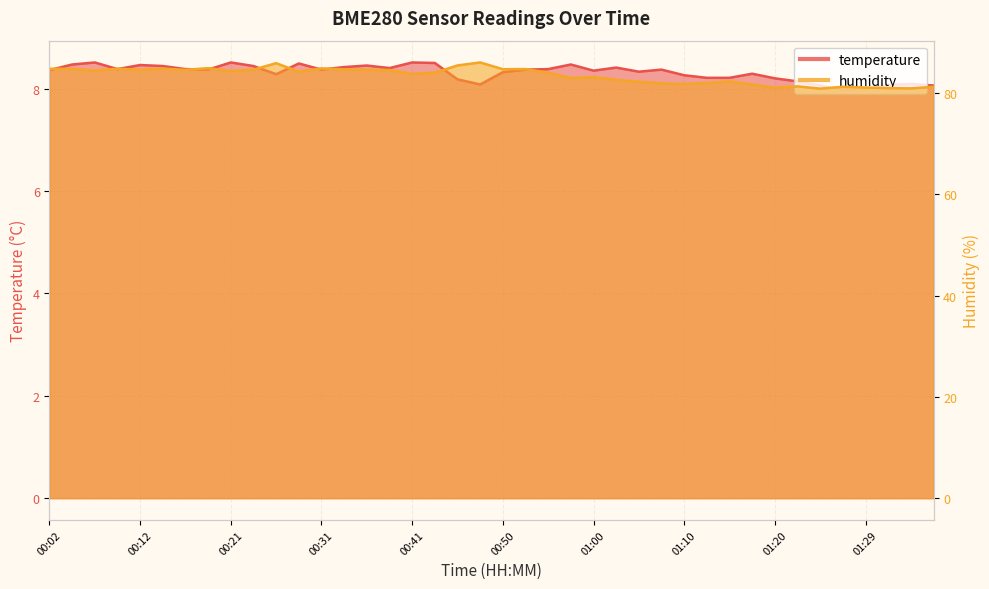

True or false: temperature and humidity cross at least once.

False